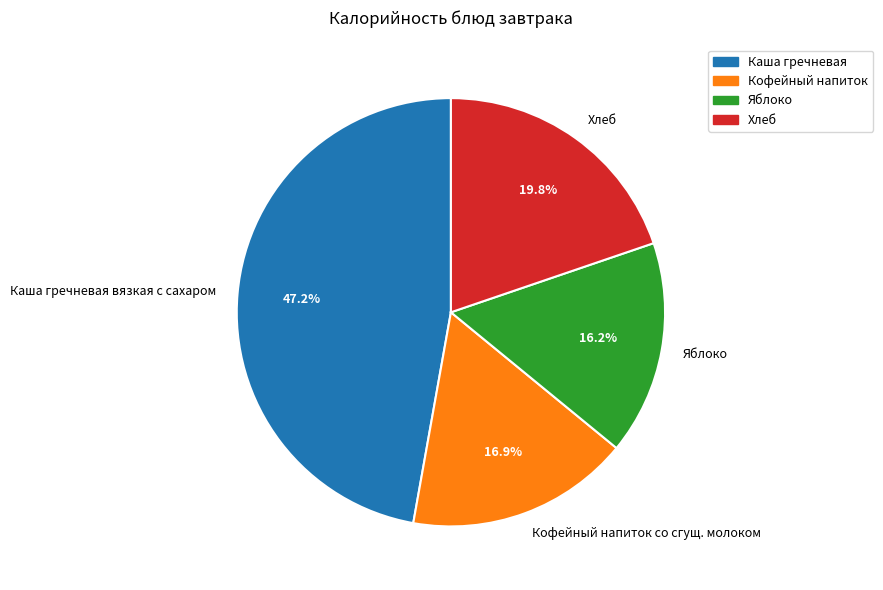

Which slice is the largest?

Каша гречневая вязкая с сахаром